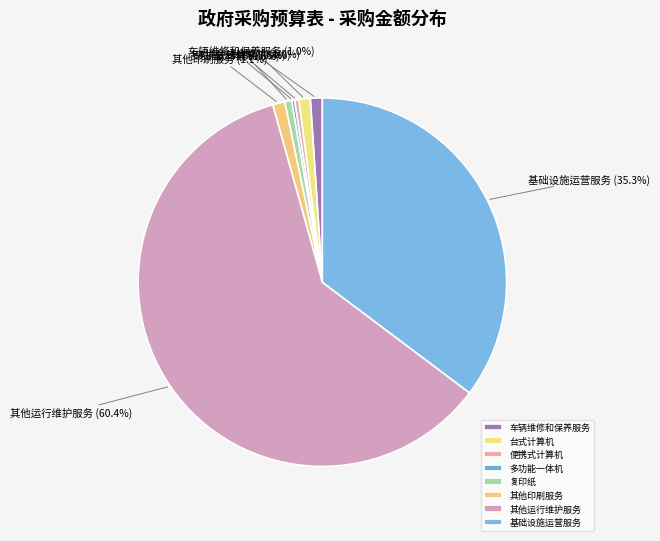

To the nearest percent, what portion does 复印纸 represent?

1%